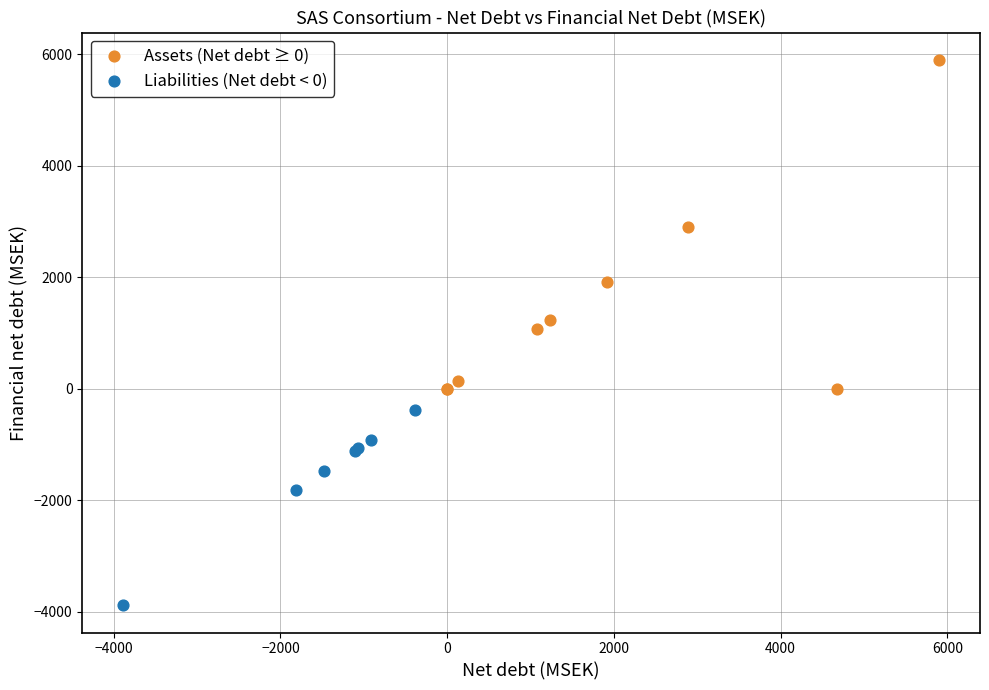

Which series contains the lowest Y value?

Liabilities (Net debt < 0)